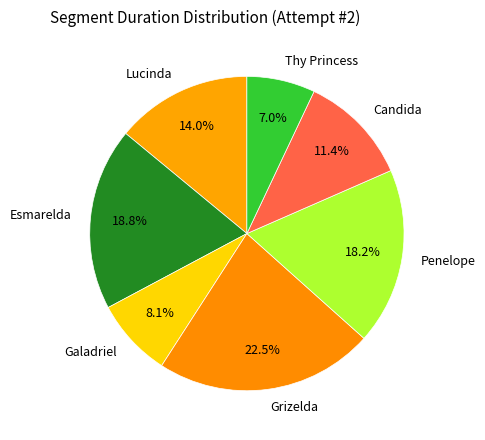

What portion of the pie excludes Penelope?

81.8%